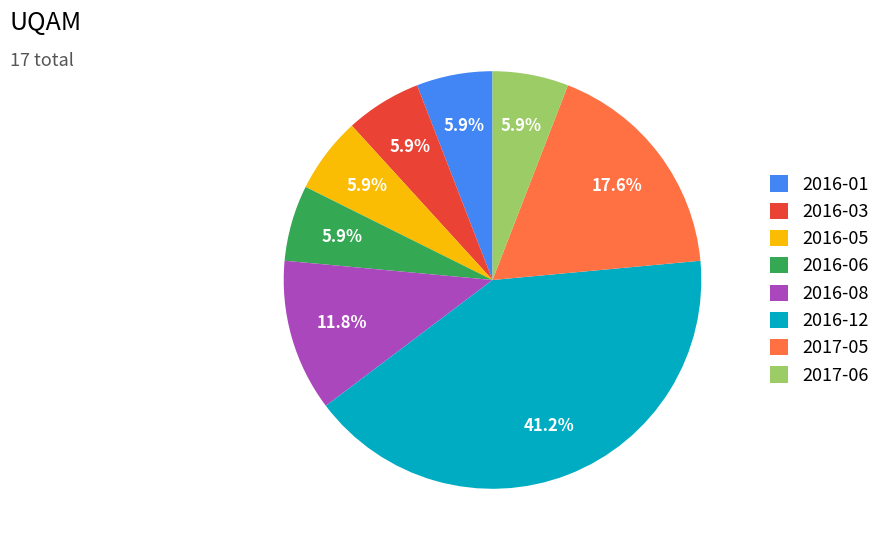

Count the number of slices in the pie.

8